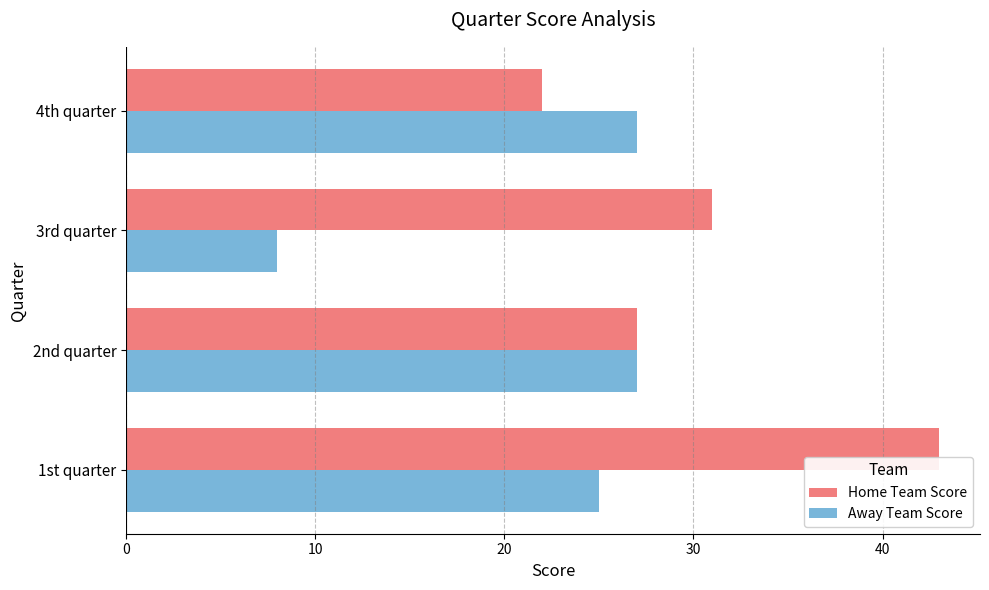

Which series changed the most between 2nd quarter and 4th quarter?

Home Team Score